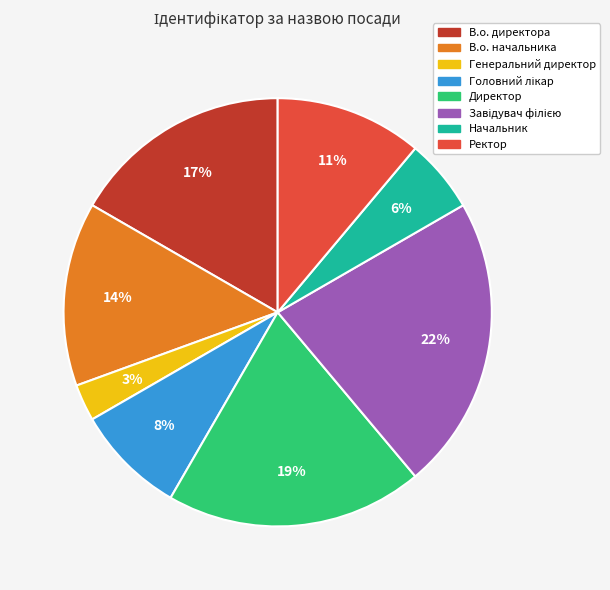

How many slices are in this pie chart?

8